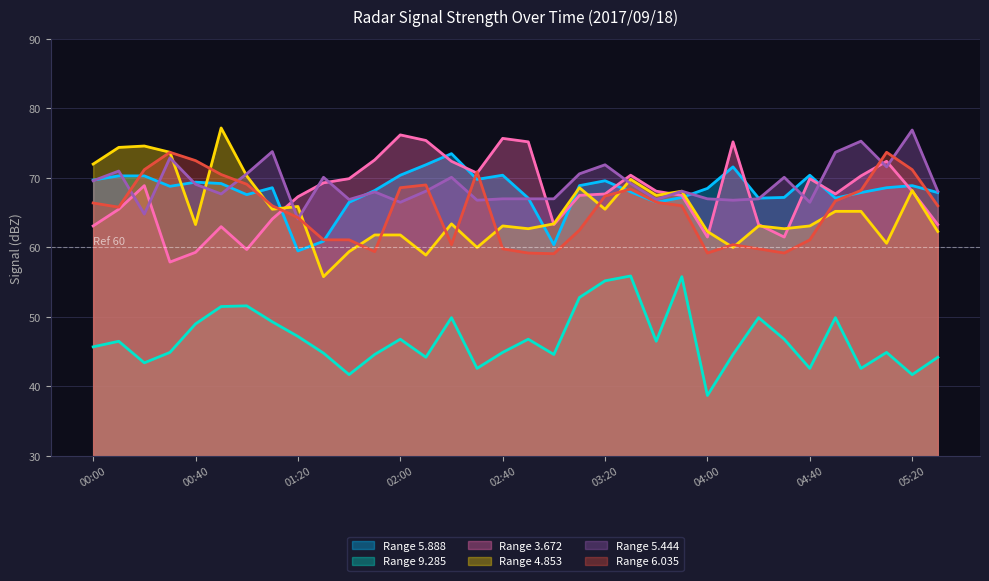

Does the chart display data point markers on the line(s)?

No